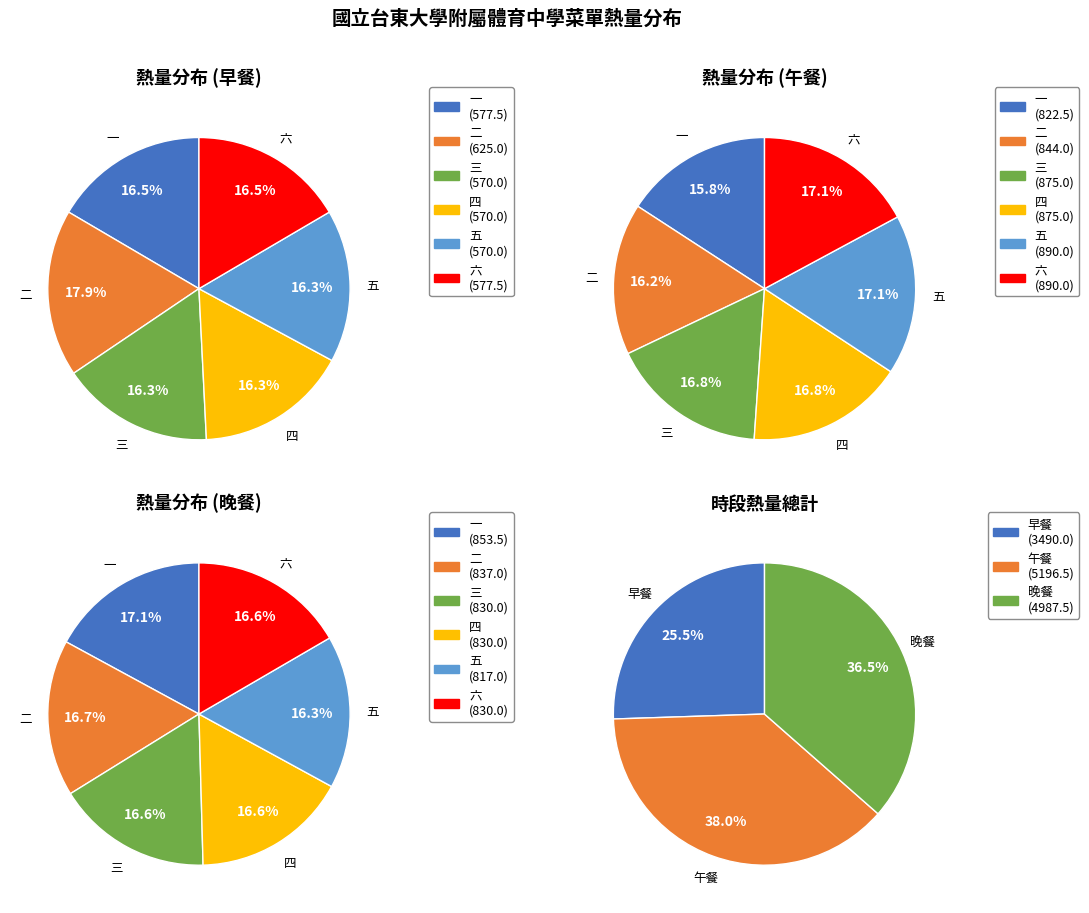

What percentage is the 六 slice, to the nearest percent?

17%